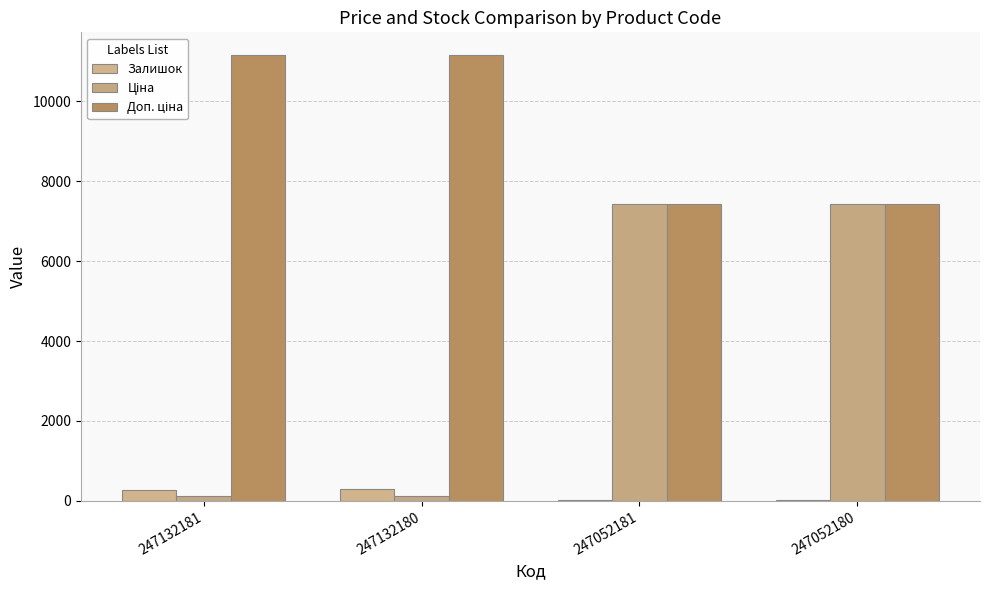

The value of Ціна at 247132181 is 191.1. True or false?

False